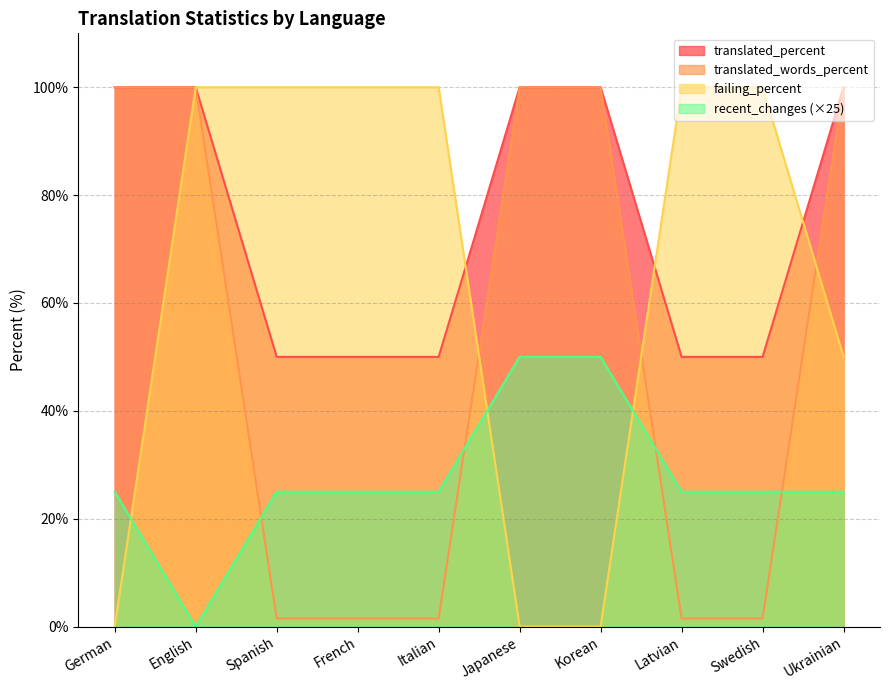

What are all the series names shown in the legend?

translated_percent, translated_words_percent, failing_percent, recent_changes (×25)